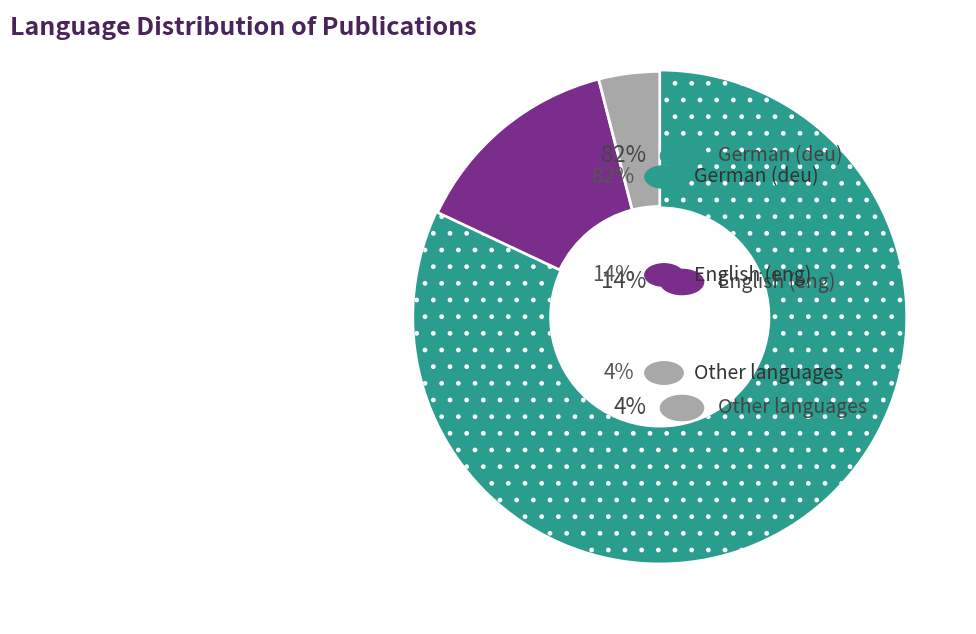

Is there a majority slice in this chart?

Yes